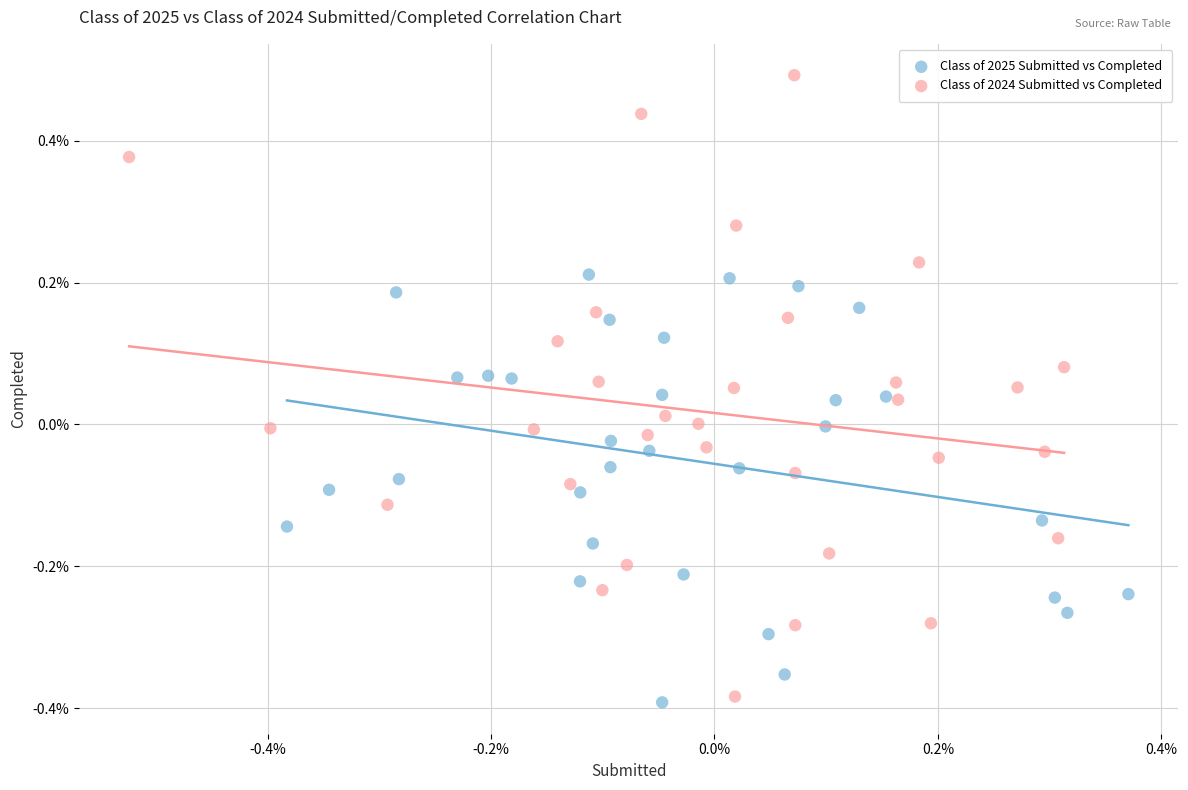

Which series has the largest Y range (max minus min)?

Class of 2024 Submitted vs Completed